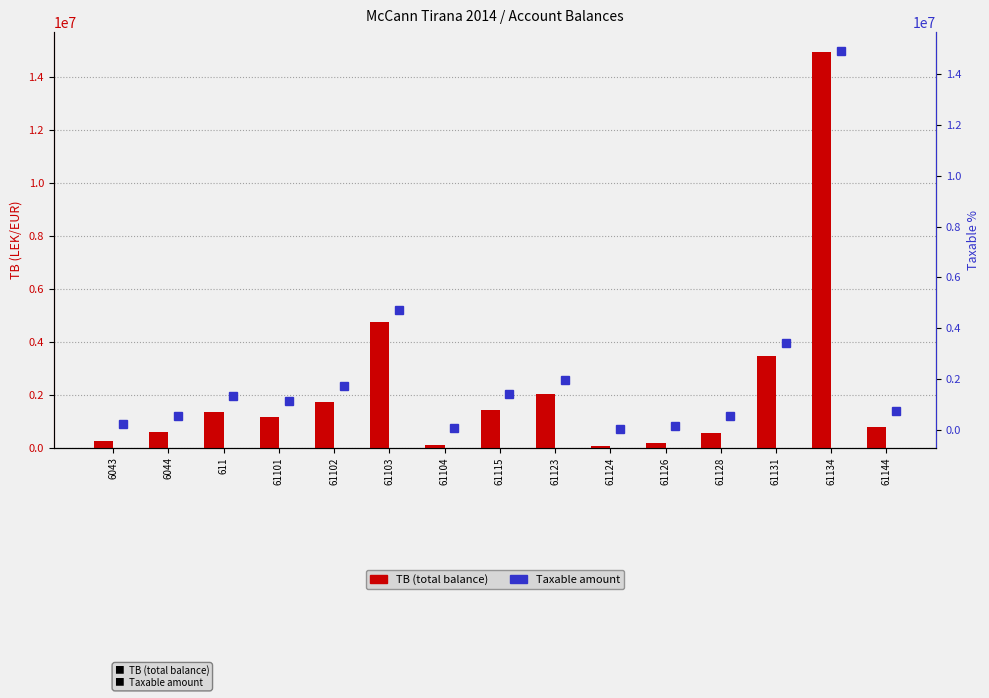

Rank the series by their maximum value, from lowest to highest.

Taxable, TB